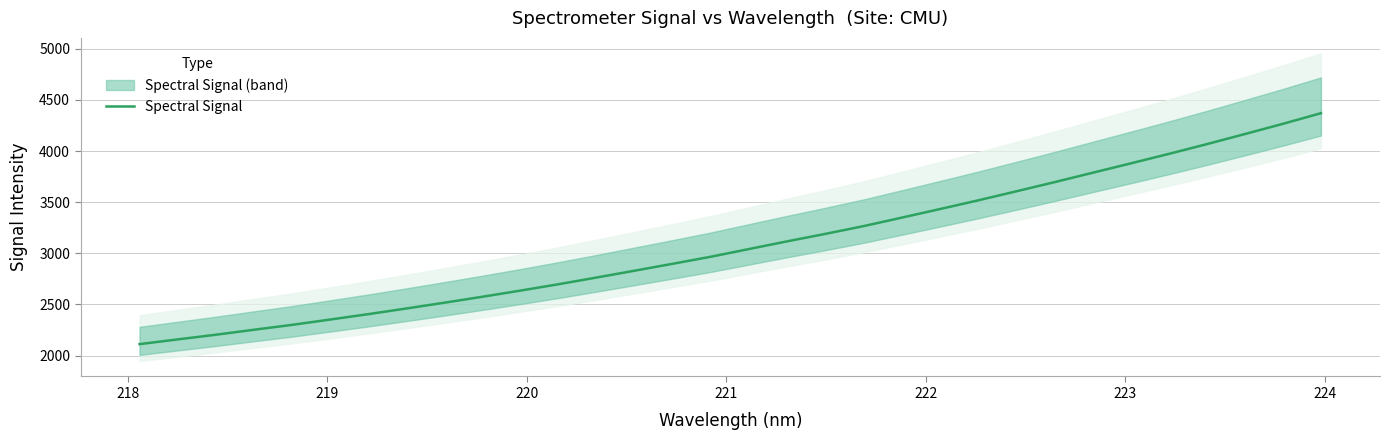

What is the lowest value of the Spectral Signal series?

2112.6